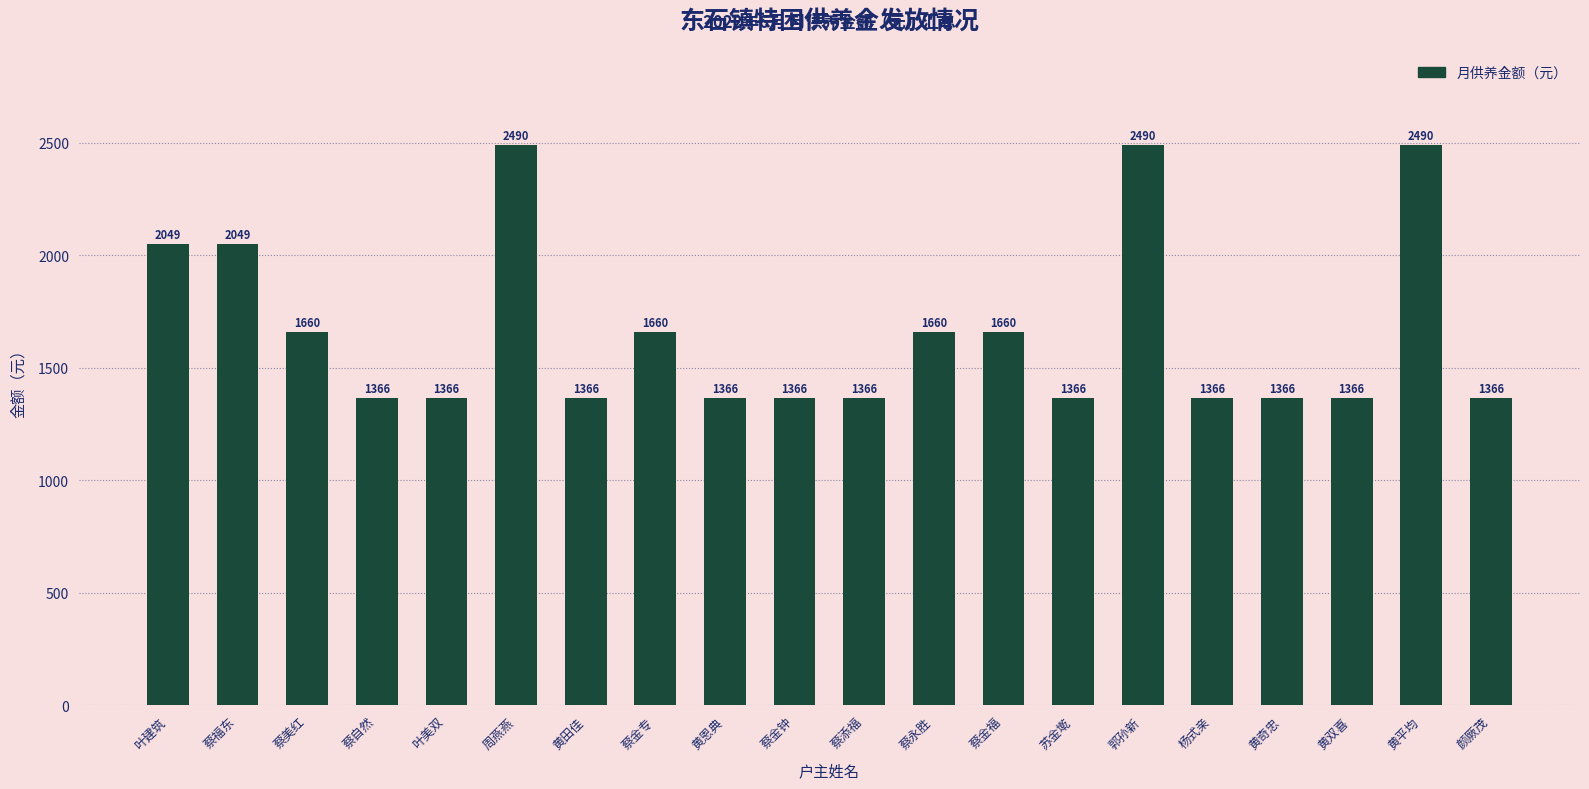

What is the value of the 18th bar from the left?

1366